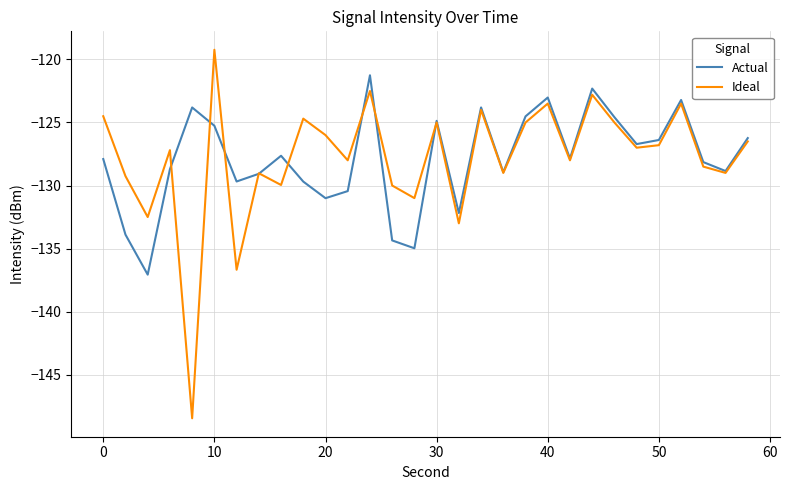

List the series in order of their peak value, lowest first.

Actual, Ideal